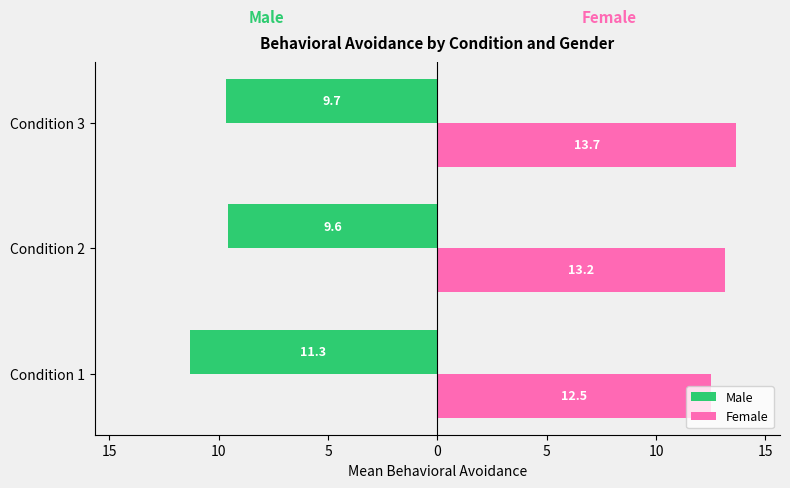

What are all the series names shown in the legend?

Male, Female